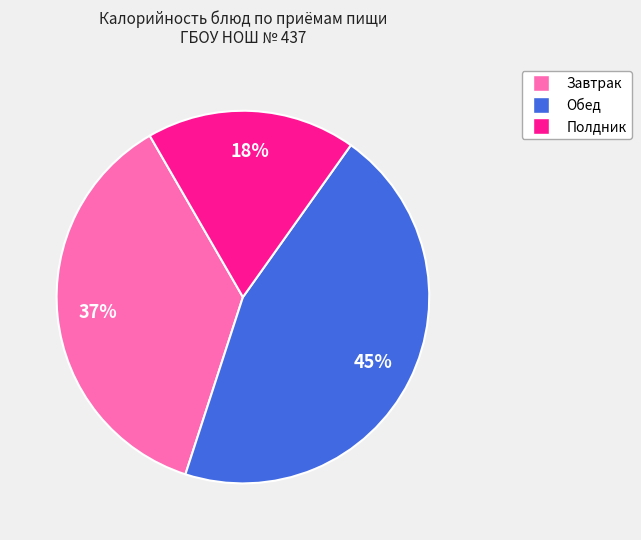

Does any single category account for the majority?

No